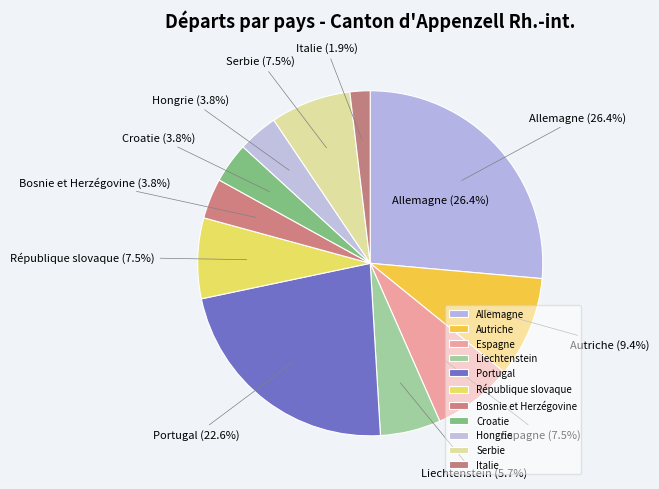

What percentage do Portugal and République slovaque together represent?

30.2%